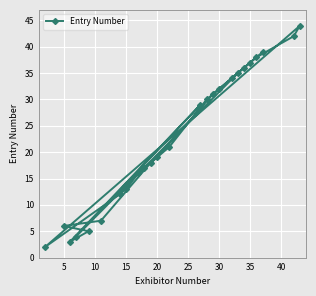

What is the value of the 7th point from the left?

7